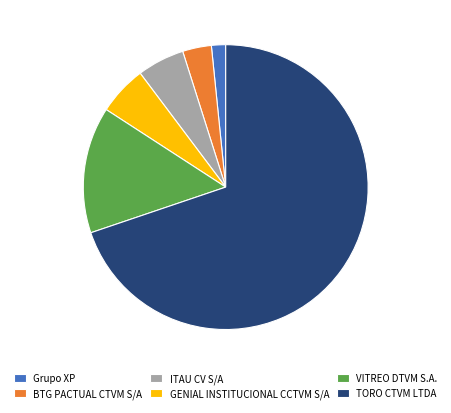

Between TORO CTVM LTDA and BTG PACTUAL CTVM S/A, which is larger?

TORO CTVM LTDA